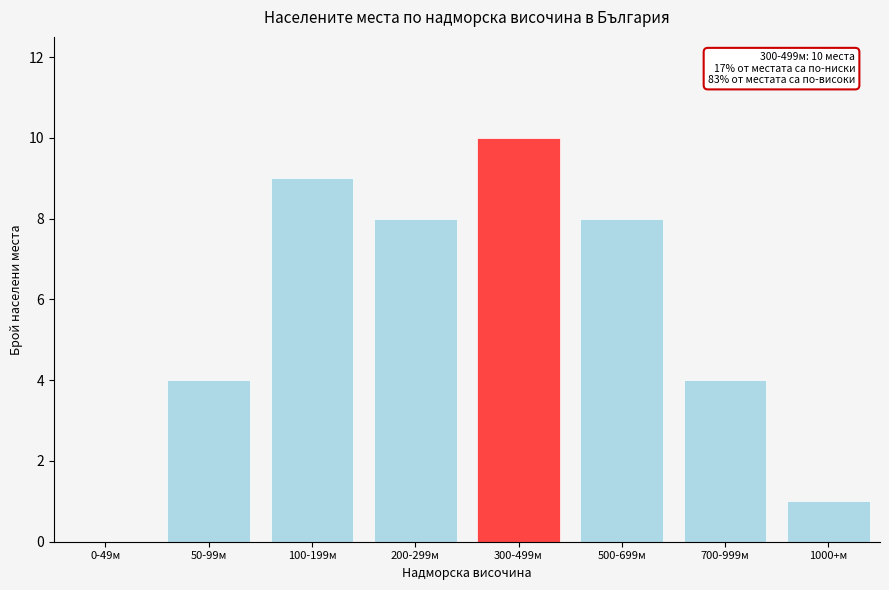

Reading left to right, extract all data points from this chart.

0-49м=0	50-99м=4	100-199м=9	200-299м=8	300-499м=10	500-699м=8	700-999м=4	1000+м=1